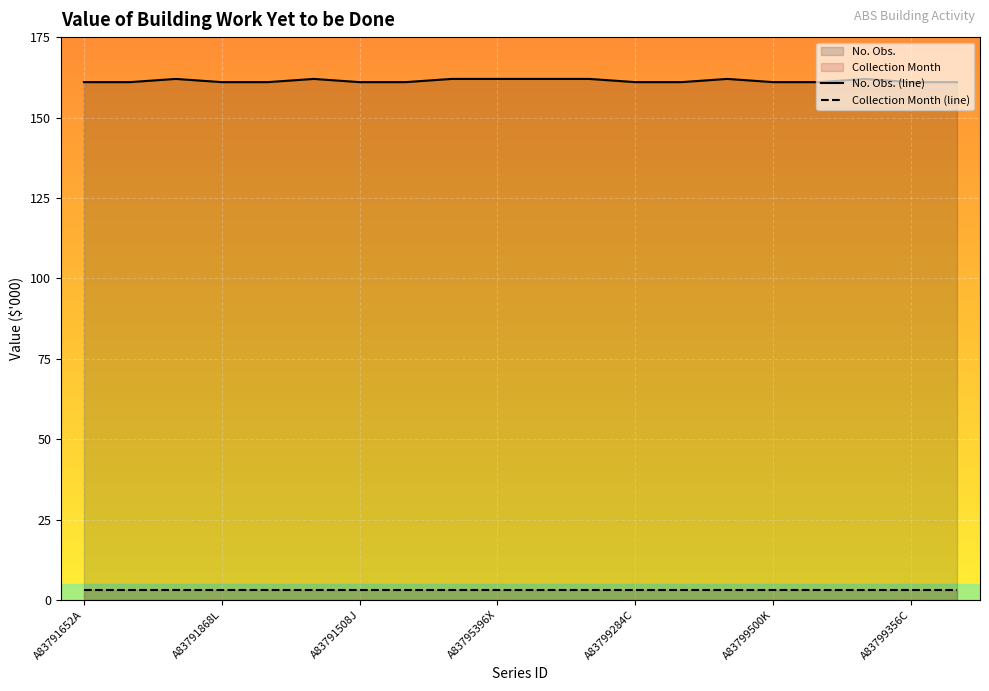

Which series has the largest range (max minus min)?

No. Obs. (line)